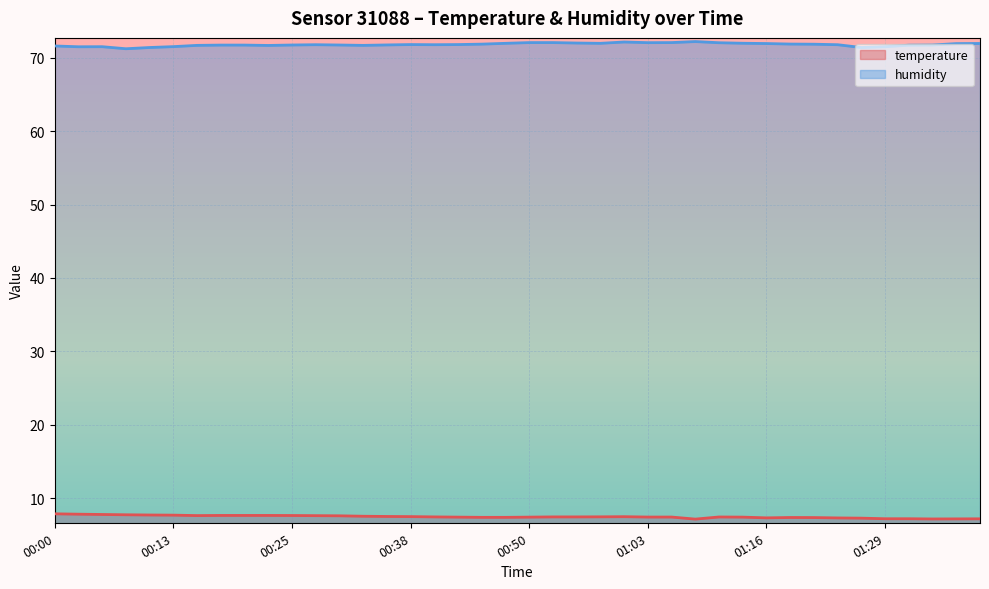

At which category is the sum across all series the highest?

01:00